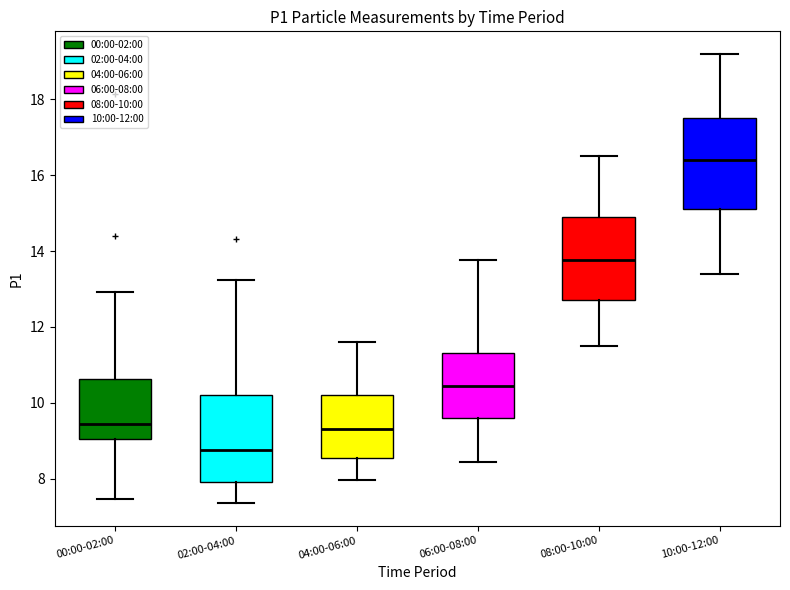

Reading left to right, transcribe this box plot: for each box, give where its median line is, the range the box spans, and where its two whiskers end, as read against the y-axis. The values are not printed on the chart, so give them approximately, as read against the axis.

00:00-02:00: median 9.4, box 9.0 to 10.6, whiskers 7.4 to 13.0
02:00-04:00: median 8.8, box 8.0 to 10.2, whiskers 7.4 to 13.2
04:00-06:00: median 9.4, box 8.6 to 10.2, whiskers 8.0 to 11.6
06:00-08:00: median 10.4, box 9.6 to 11.4, whiskers 8.4 to 13.8
08:00-10:00: median 13.8, box 12.8 to 15.0, whiskers 11.6 to 16.6
10:00-12:00: median 16.4, box 15.2 to 17.6, whiskers 13.4 to 19.2